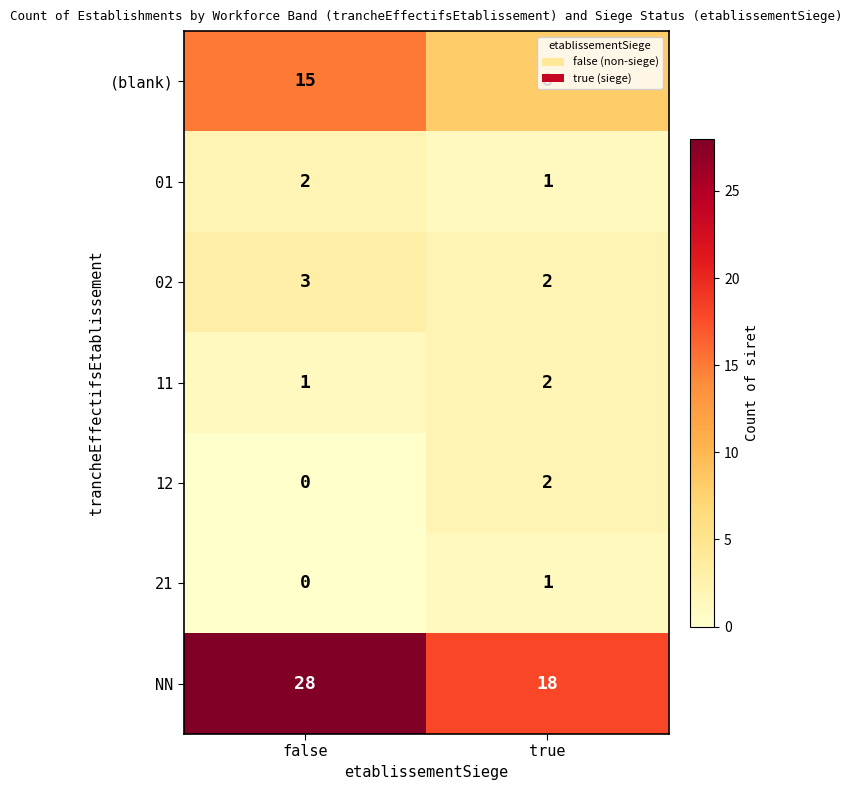

The value of 21 at true is 0. True or false?

False